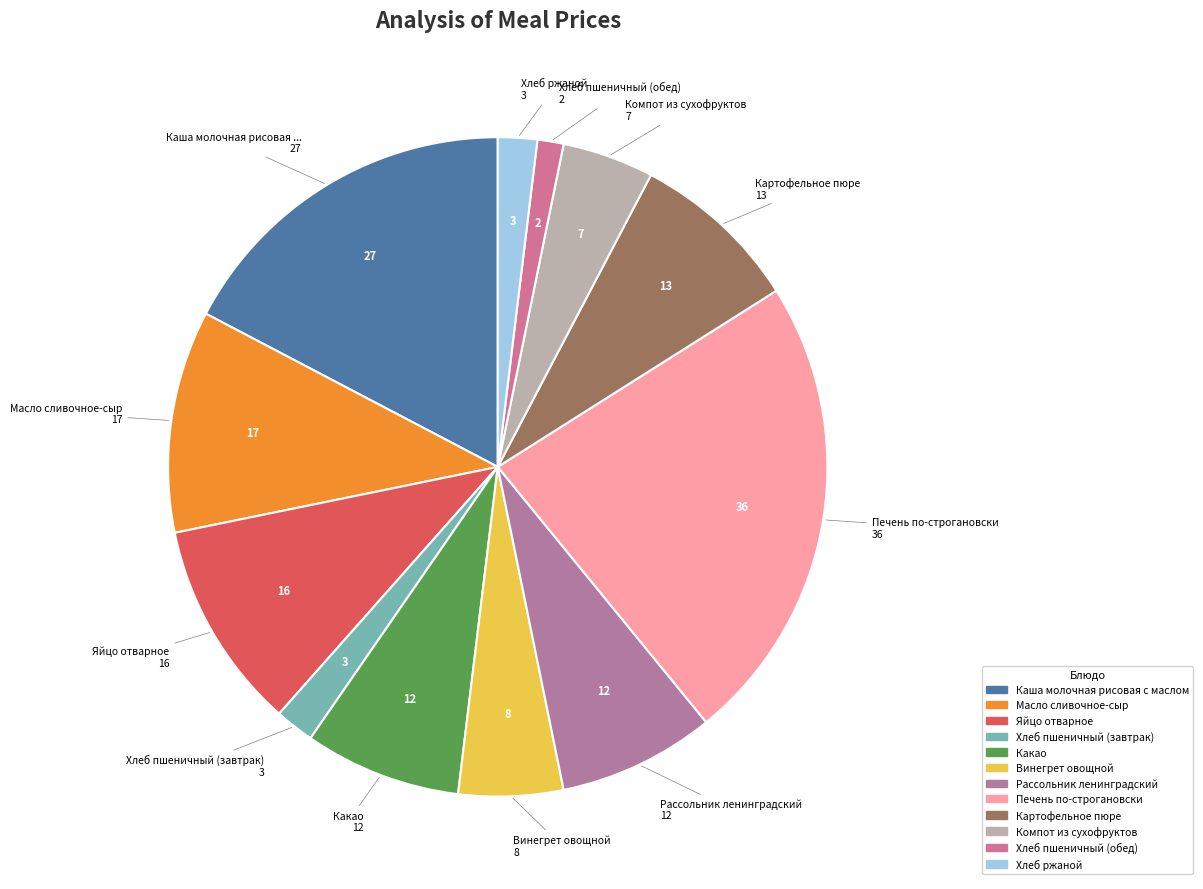

Is it true that Компот из сухофруктов is 1% of the pie?

False